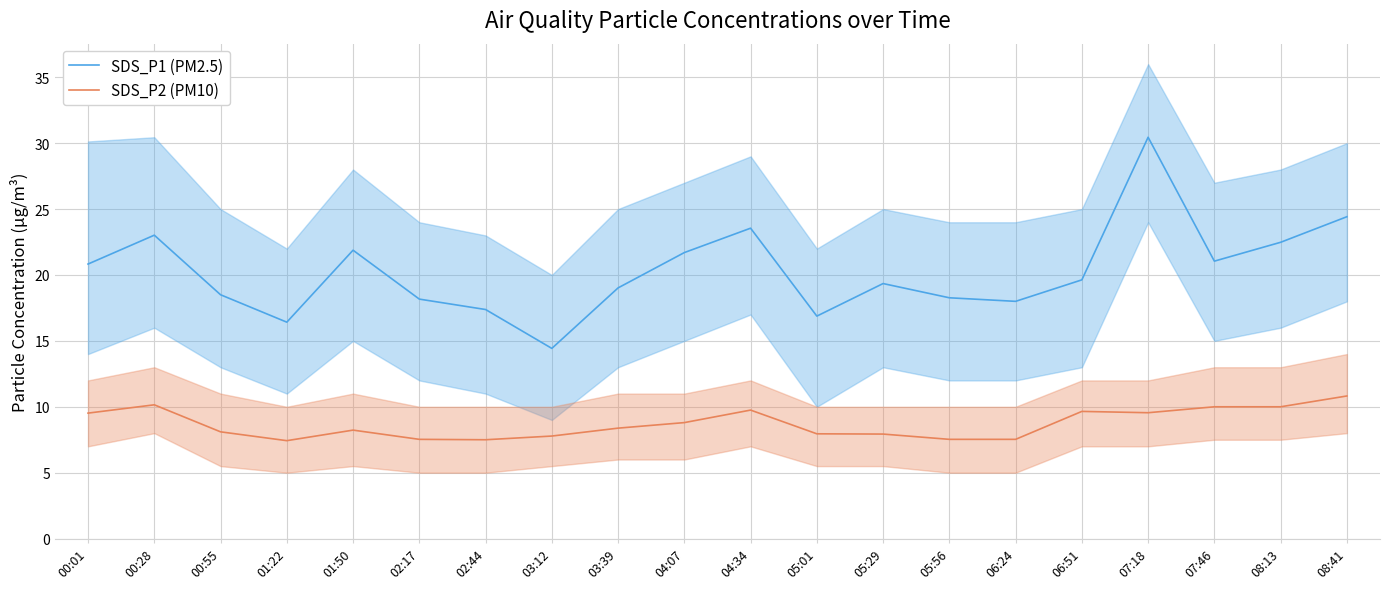

True or false: SDS_P2 (PM10) and SDS_P1 (PM2.5) cross at least once.

False